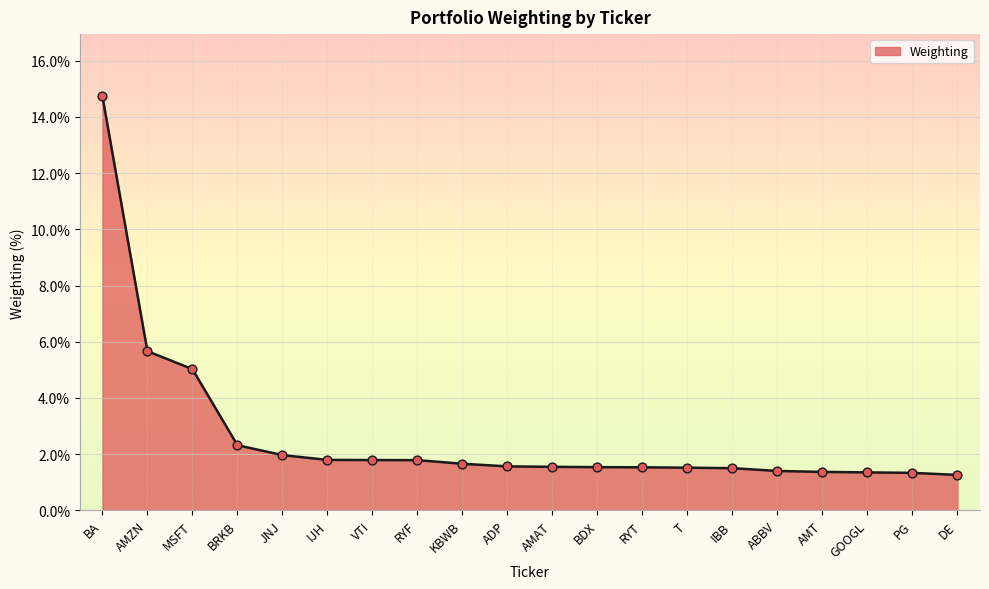

What is the change in value from JNJ to IBB?

-0.5